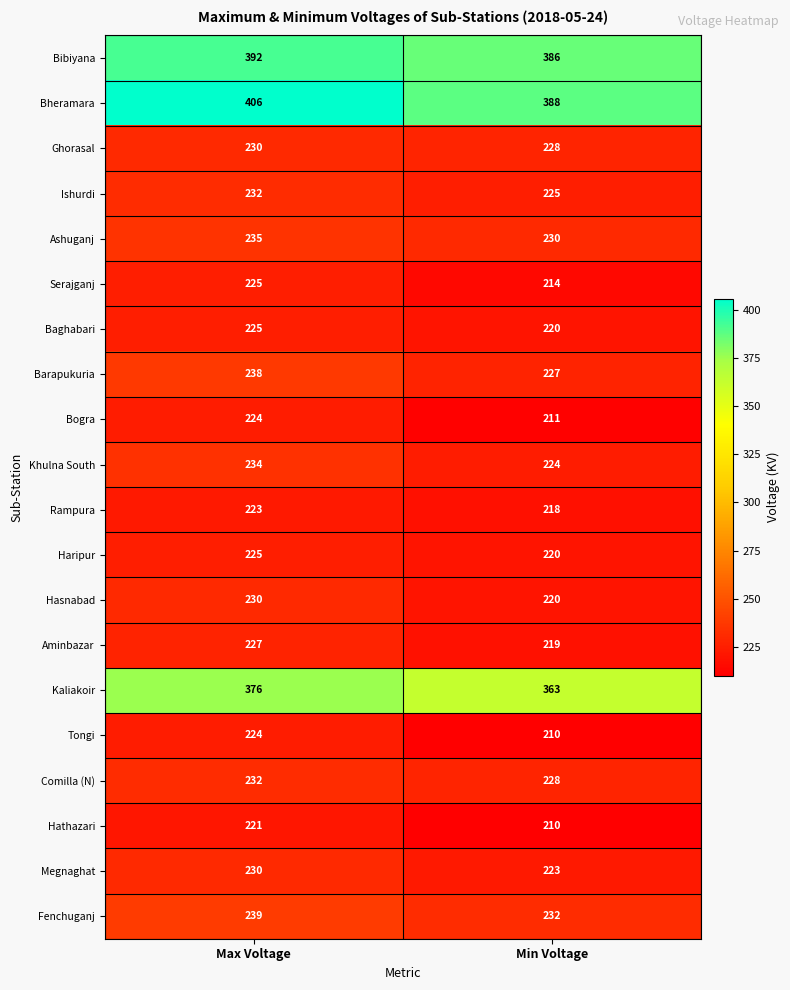

Which series changed the most between Max Voltage and Min Voltage?

Bheramara